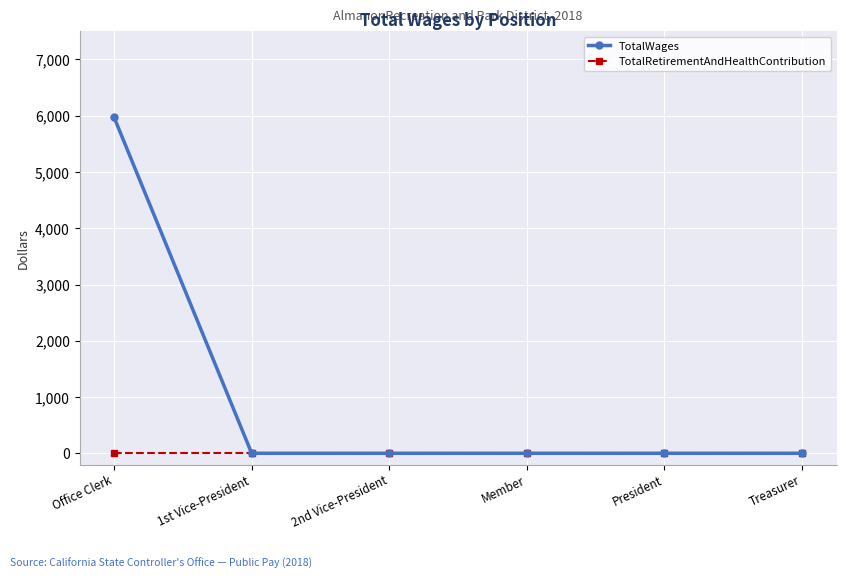

Which series has the largest total across all categories?

TotalWages